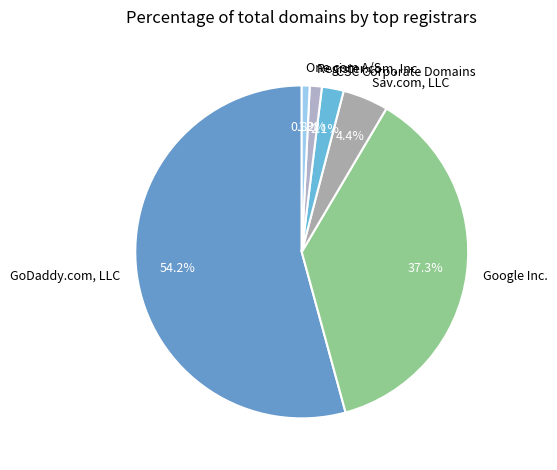

What is the ratio of the value at Register.com, Inc. to the value at Sav.com, LLC?

0.3